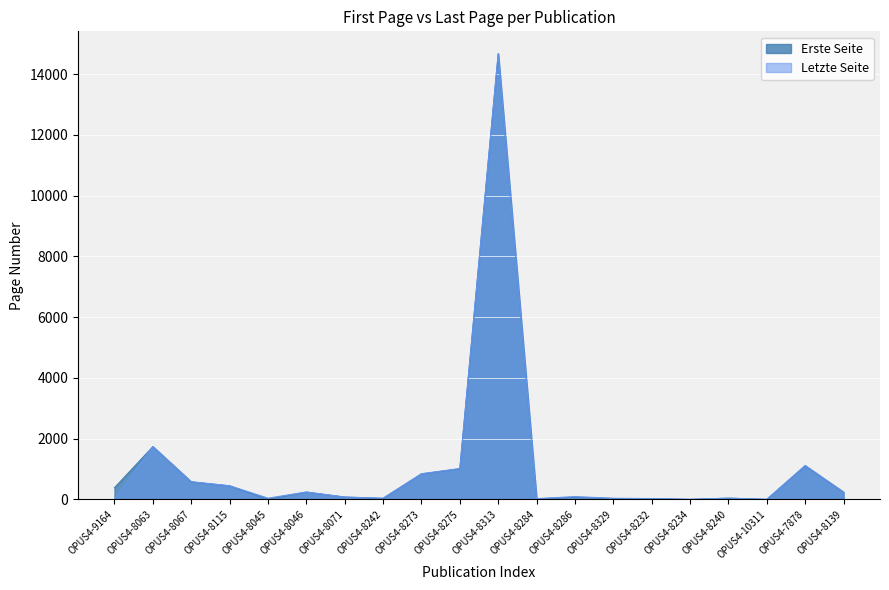

What are all the series names shown in the legend?

Erste Seite, Letzte Seite